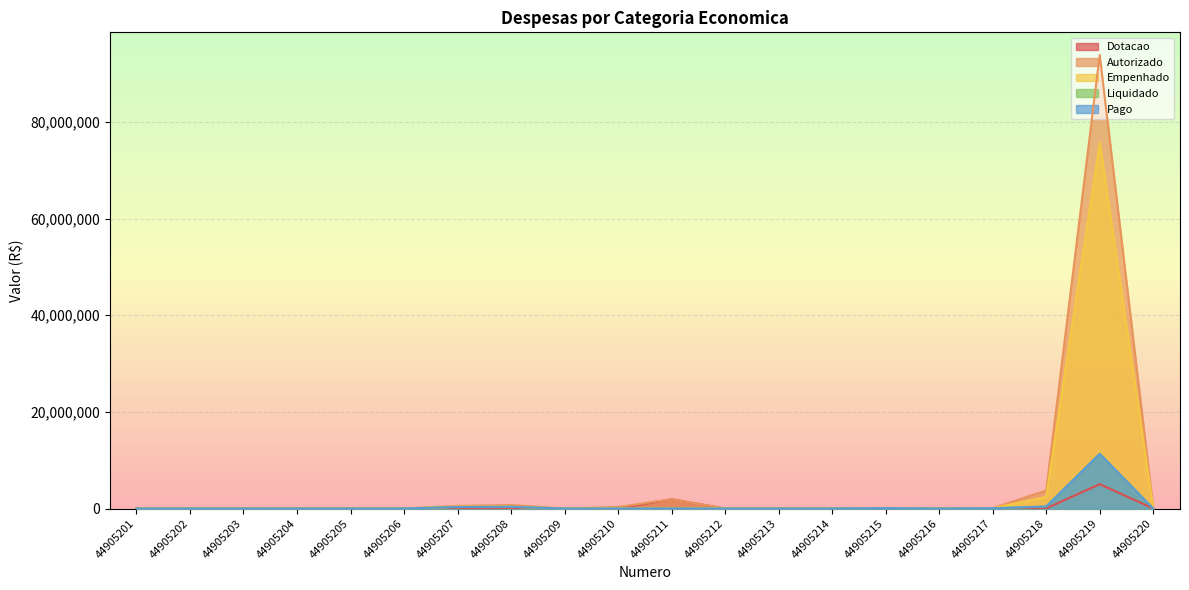

How many interior local valleys does the Empenhado series have?

2